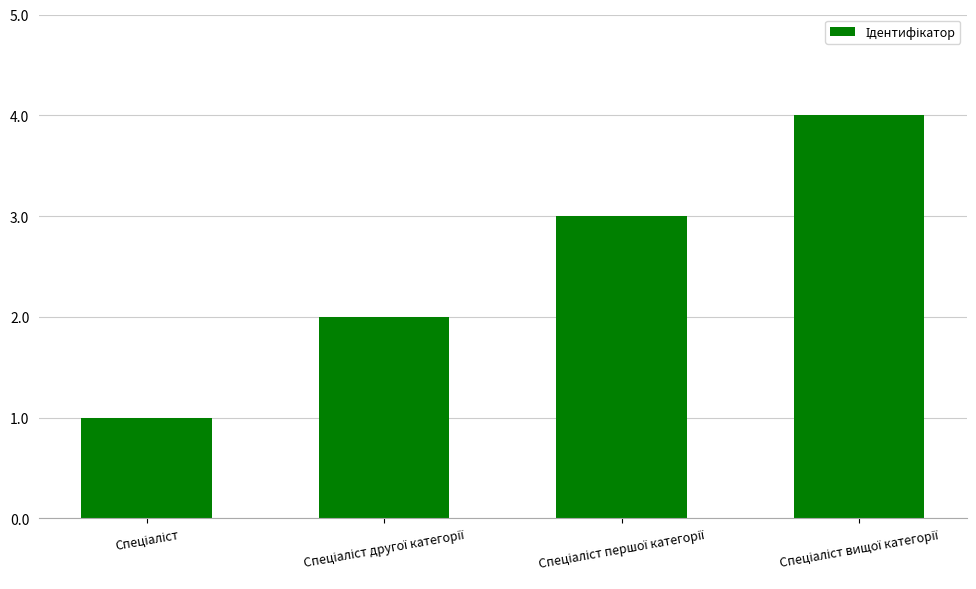

What is the sum of all values?

10